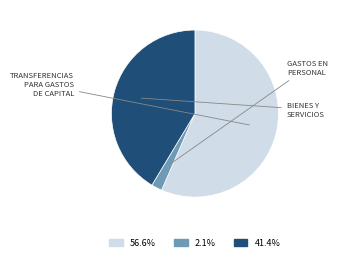

Does any single category account for the majority?

Yes